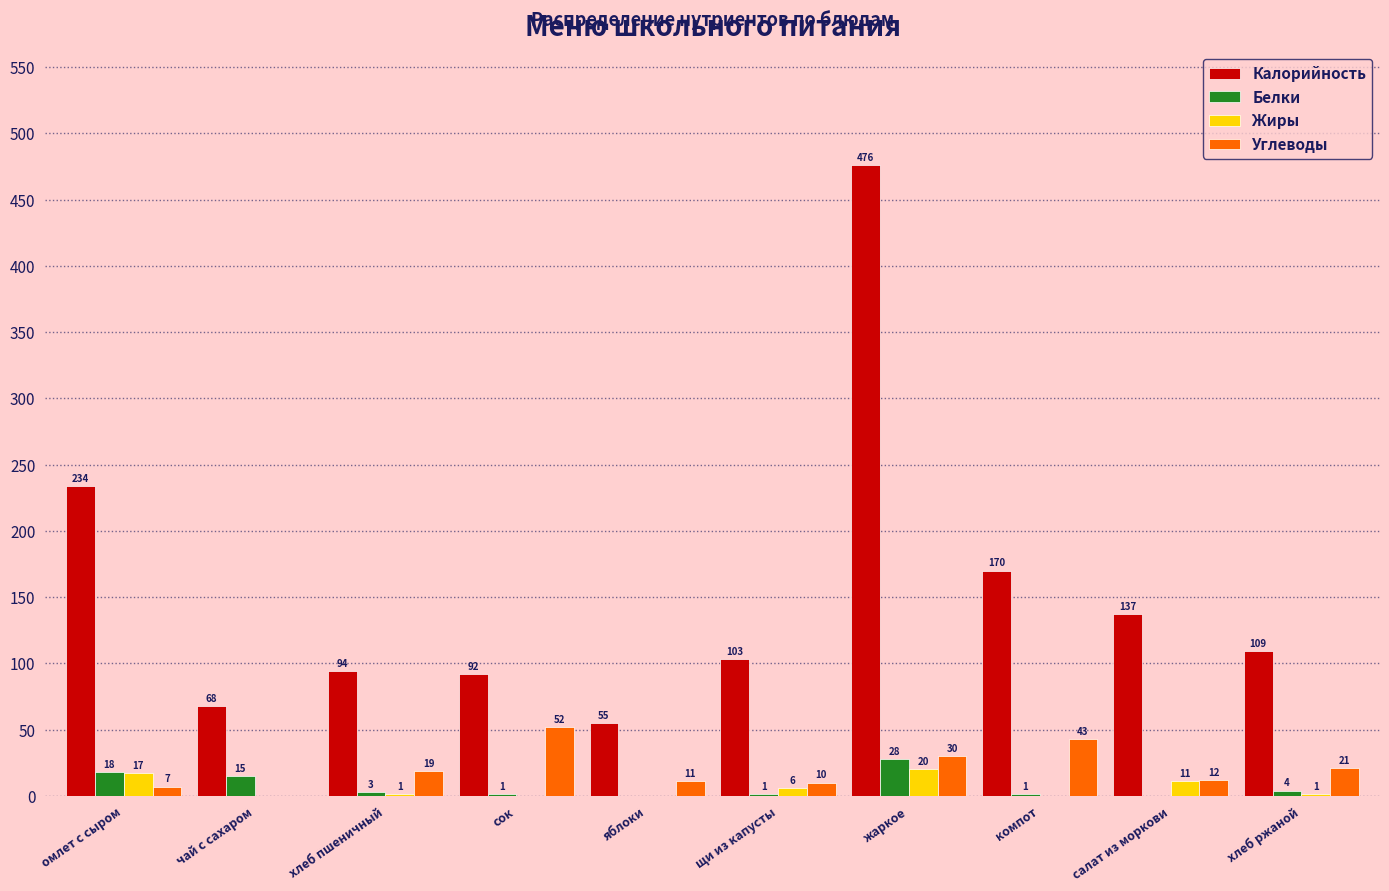

Reading left to right, extract all data points from this chart.

Калорийность: омлет с сыром=234	чай с сахаром=68	хлеб пшеничный=94	сок=92	яблоки=55	щи из капусты=103	жаркое=476	компот=170	салат из моркови=137	хлеб ржаной=109
Белки: омлет с сыром=18	чай с сахаром=15	хлеб пшеничный=3	сок=1	яблоки=0	щи из капусты=1	жаркое=28	компот=1	салат из моркови=0	хлеб ржаной=4
Жиры: омлет с сыром=17	чай с сахаром=0	хлеб пшеничный=1	сок=0	яблоки=0	щи из капусты=6	жаркое=20	компот=0	салат из моркови=11	хлеб ржаной=1
Углеводы: омлет с сыром=7	чай с сахаром=0	хлеб пшеничный=19	сок=52	яблоки=11	щи из капусты=10	жаркое=30	компот=43	салат из моркови=12	хлеб ржаной=21